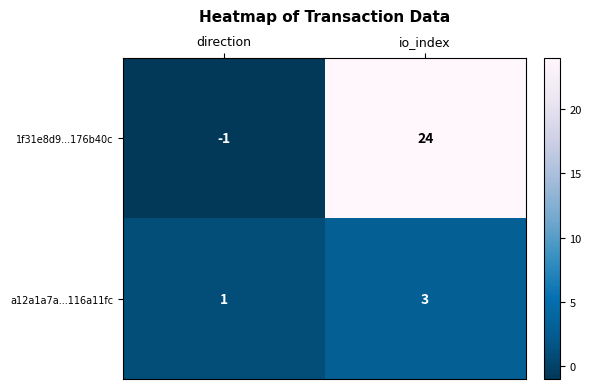

Which series has the largest total across all categories?

1f31e8d9...176b40c